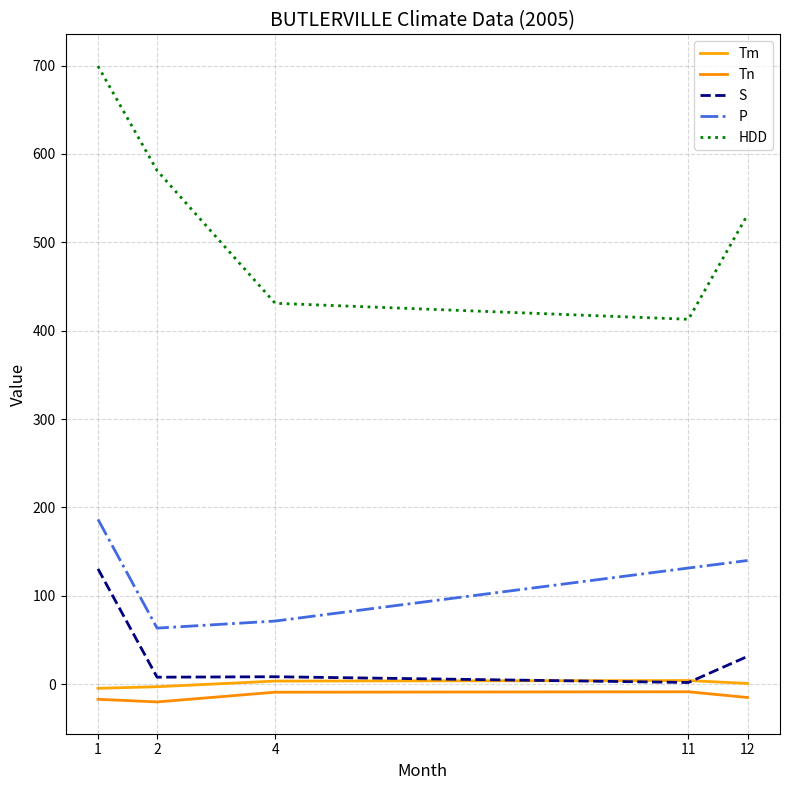

What is the maximum value shown in the chart?

699.3